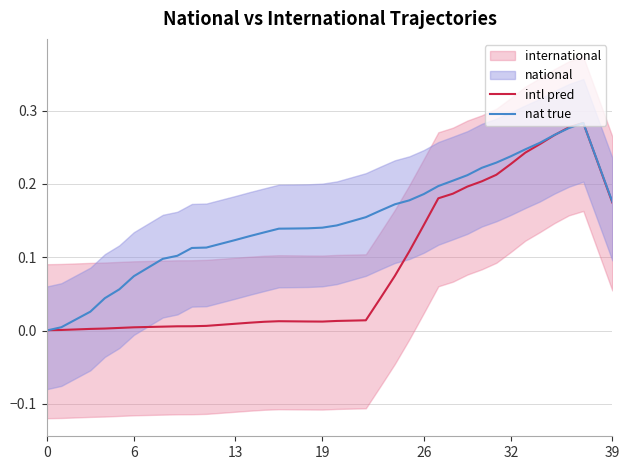

Reading right to left, list all the values displayed in this chart.

intl pred: 0.2	0.2	0.3	0.3	0.3	0.3	0.2	0.2	0.2	0.2	0.2	0.2	0.2	0.1	0.1	0.1	0.0	0.0	0.0	0.0	0.0	0.0	0.0	0.0	0.0	0.0	0.0	0.0	0.0	0.0	0.0	0.0	0.0	0.0	0.0	0.0	0.0	0.0	0.0	0.0
nat true: 0.2	0.2	0.3	0.3	0.3	0.3	0.2	0.2	0.2	0.2	0.2	0.2	0.2	0.2	0.2	0.2	0.2	0.2	0.1	0.1	0.1	0.1	0.1	0.1	0.1	0.1	0.1	0.1	0.1	0.1	0.1	0.1	0.1	0.1	0.1	0.0	0.0	0.0	0.0	0.0